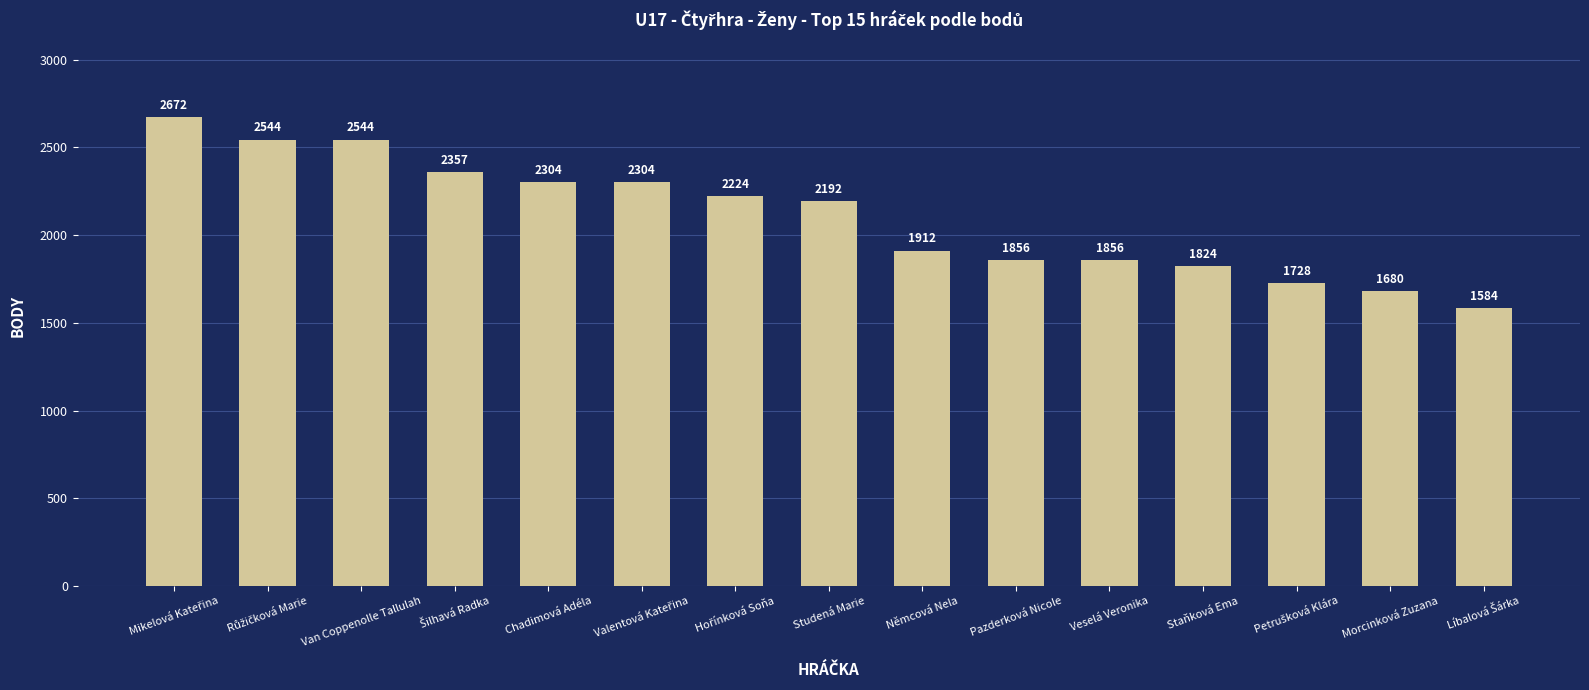

How many distinct data groups are displayed?

1